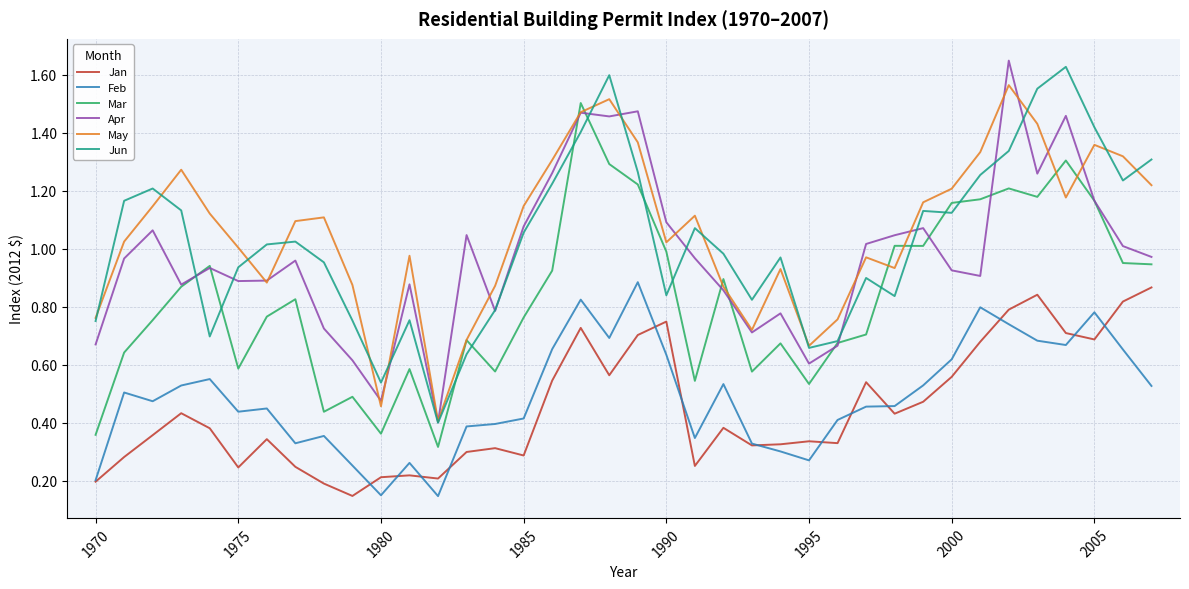

True or false: Jun and Feb cross at least once.

False